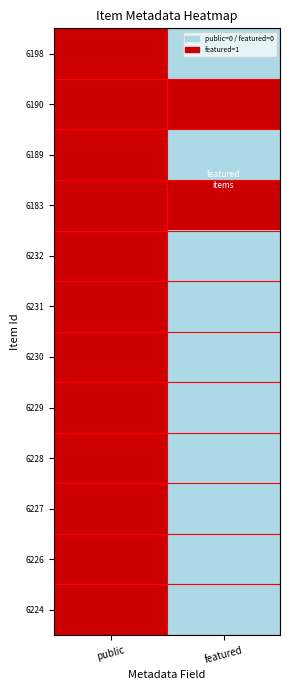

Which label corresponds to the smallest value in the chart?

featured